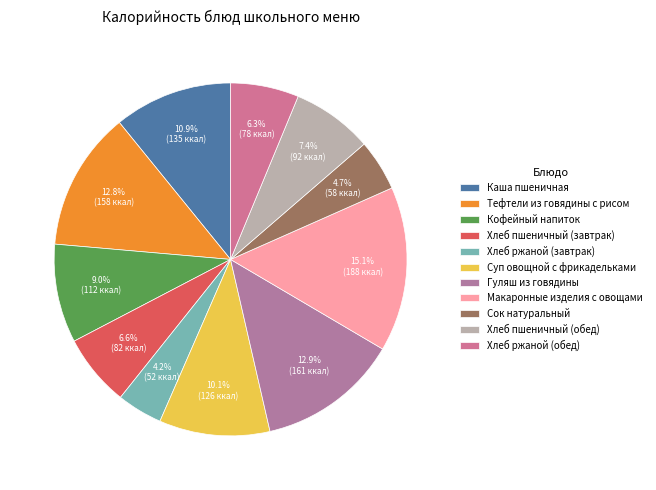

To the nearest percent, what is the difference between the largest and smallest slice percentages?

11%